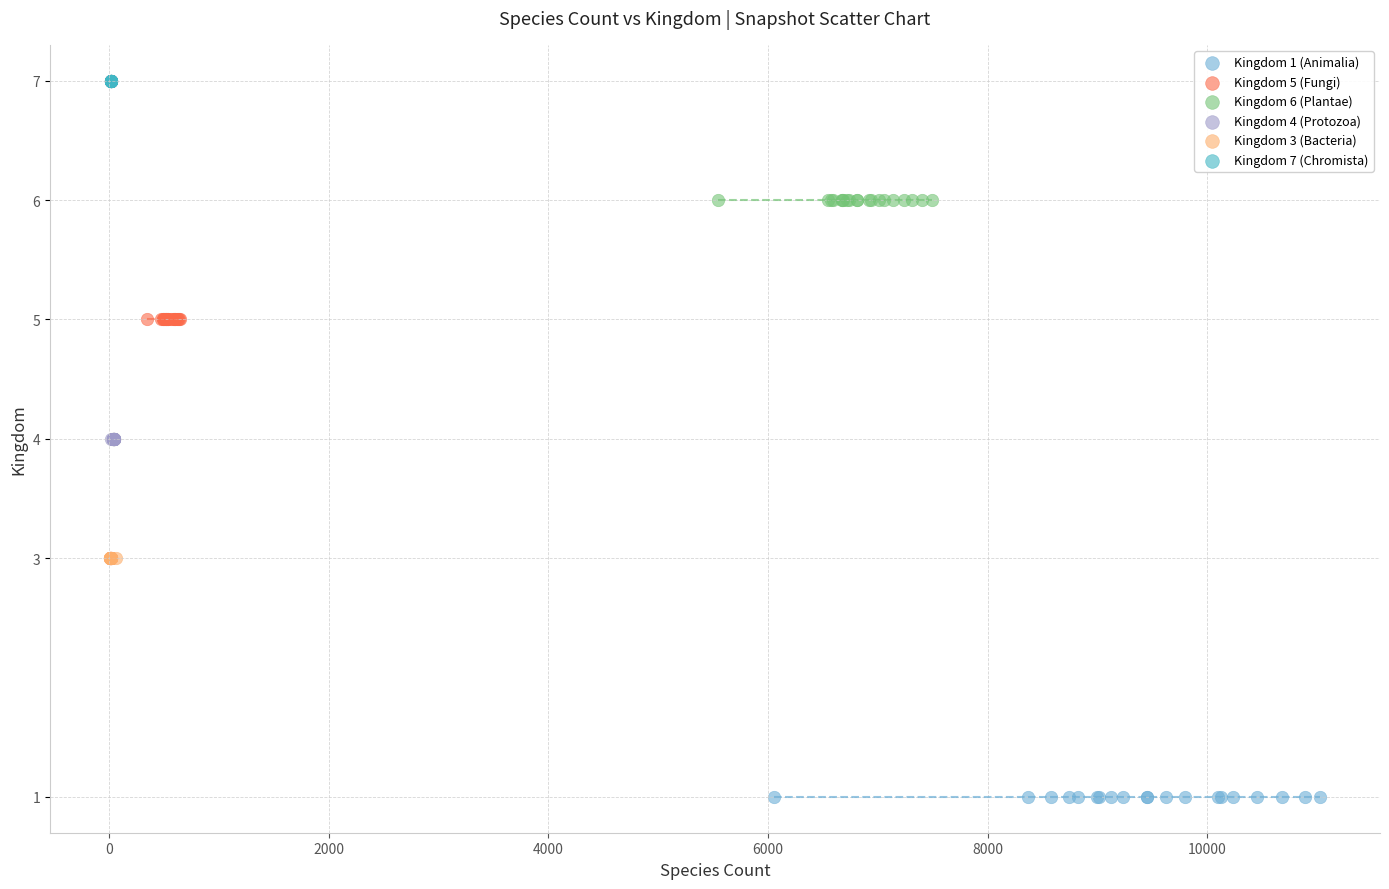

Which series reaches the maximum Y coordinate?

Kingdom 7 (Chromista)